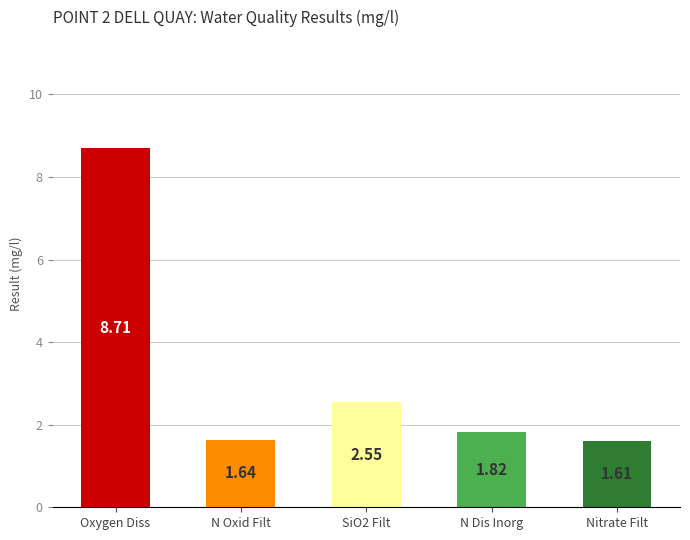

What is the difference between the second highest and minimum values?

0.9